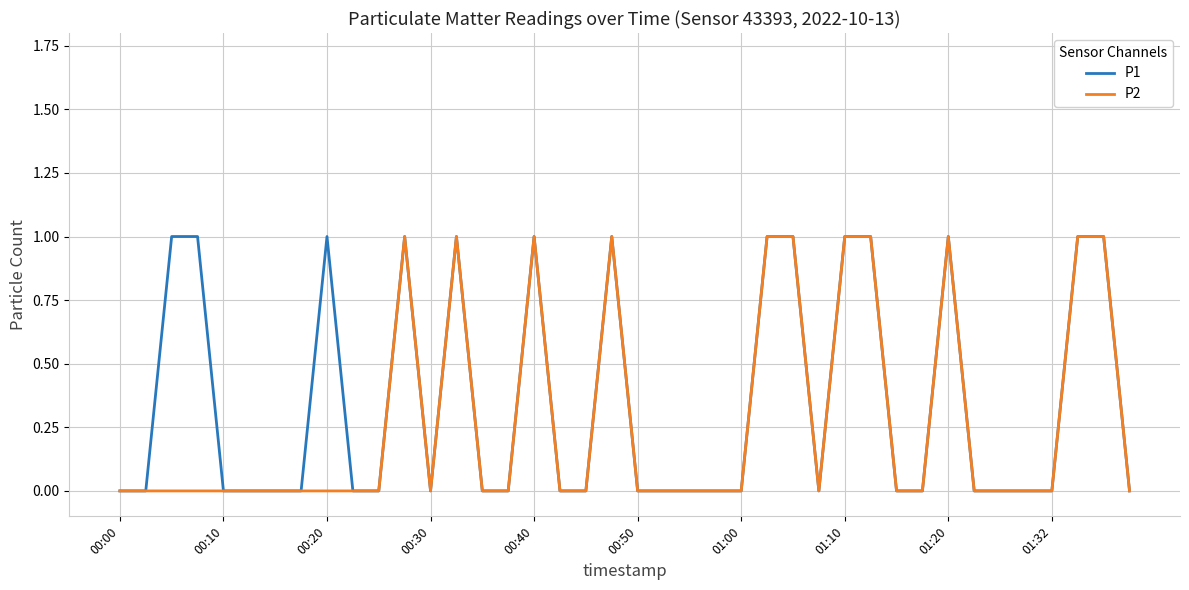

The P2 series shows 0 at 01:10. True or false?

False